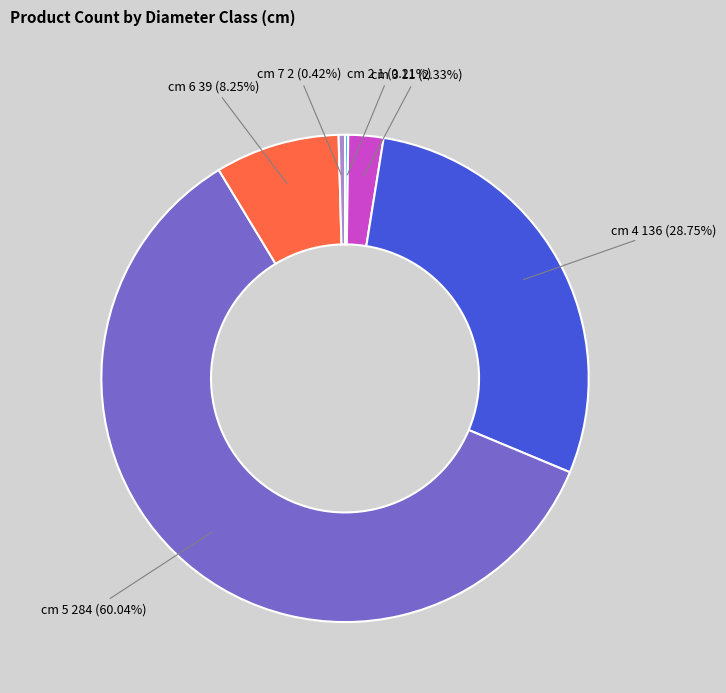

Which slice is the largest?

cm 5